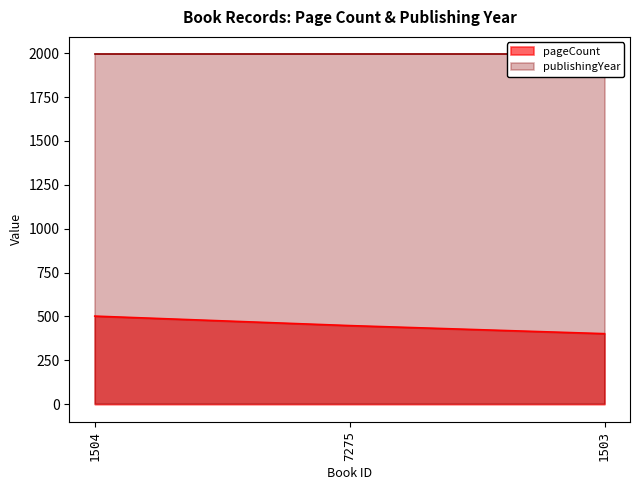

The pageCount series shows 502 at 1504. True or false?

True